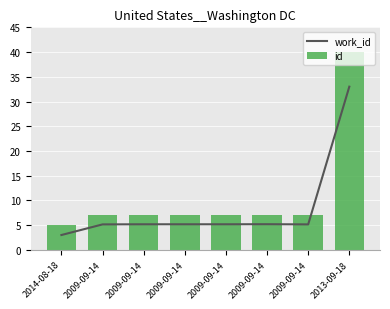

How many values in the id series are below 7?

1